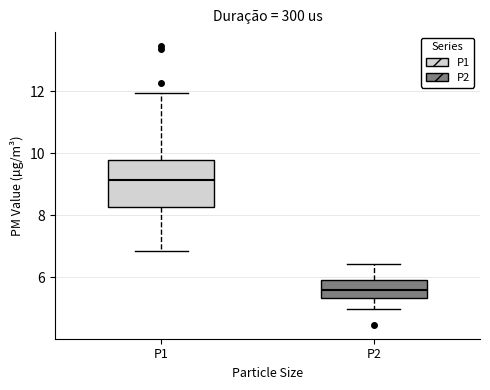

Reading left to right, transcribe this box plot: for each box, give where its median line is, the range the box spans, and where its two whiskers end, as read against the y-axis. The values are not printed on the chart, so give them approximately, as read against the axis.

P1: median 9.2, box 8.2 to 9.8, whiskers 6.8 to 12.0
P2: median 5.6, box 5.4 to 6.0, whiskers 5.0 to 6.4